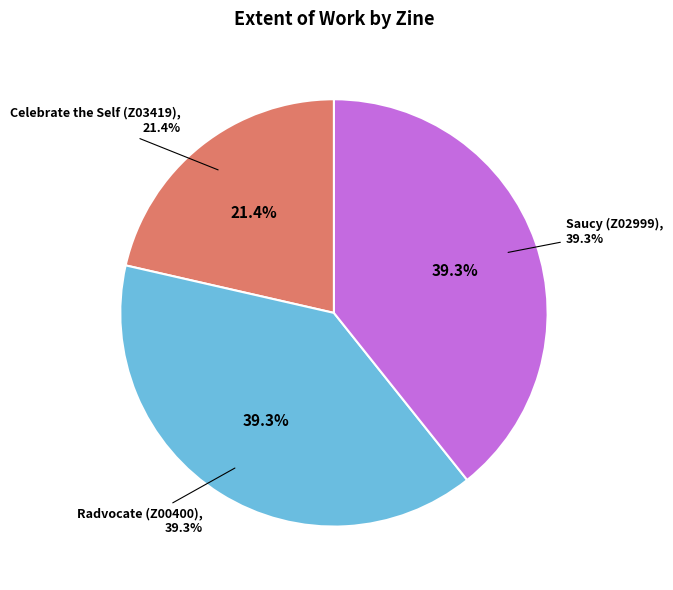

What percentage is the Celebrate the Self (Z03419) slice, to the nearest percent?

21%